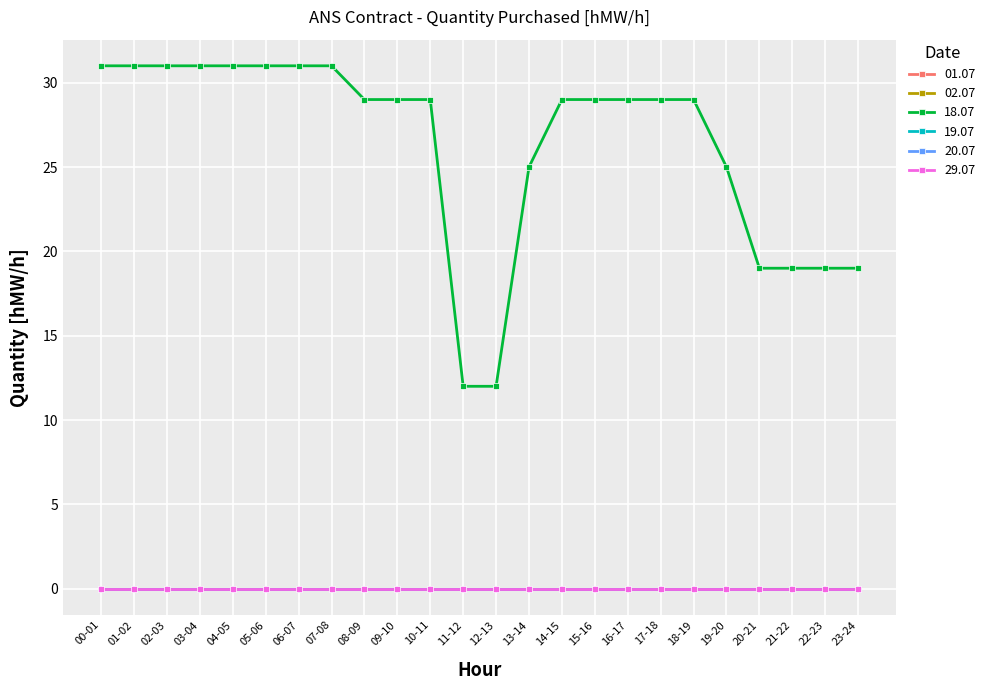

Does the chart have visible grid lines?

Yes